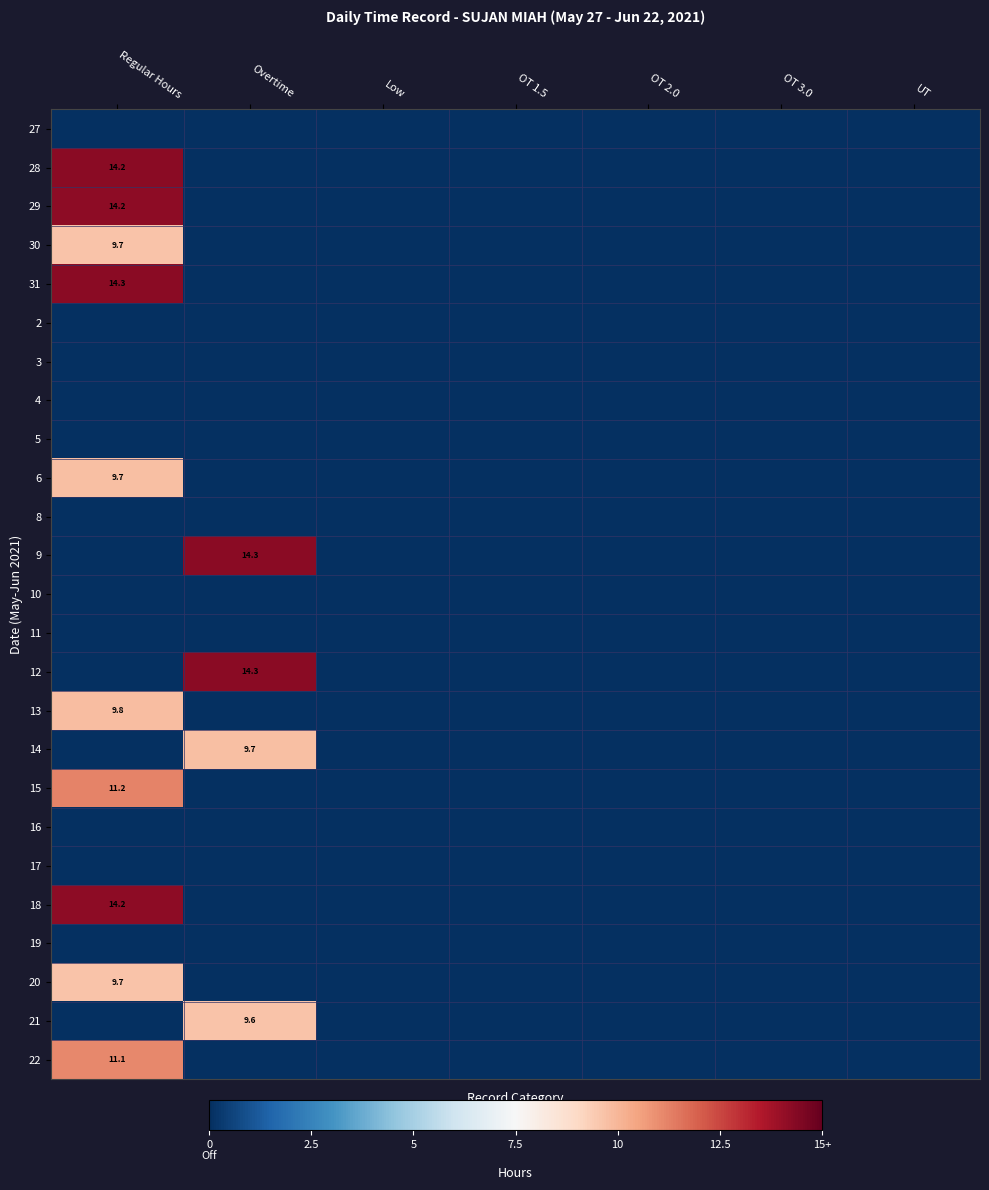

Is it true that 22 equals 4.8 at Regular Hours?

False